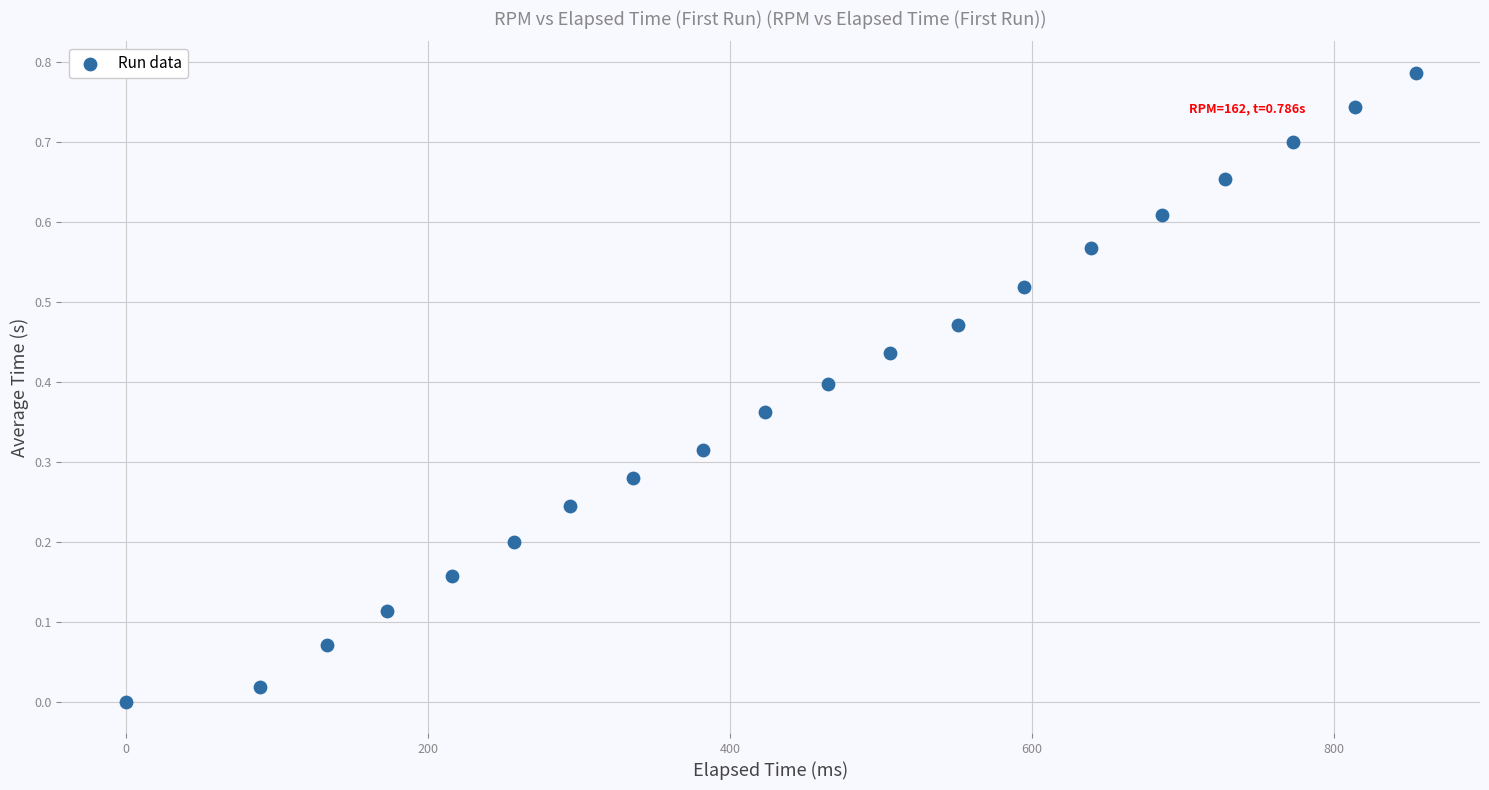

What is the range of X values (max minus min)?

854.0